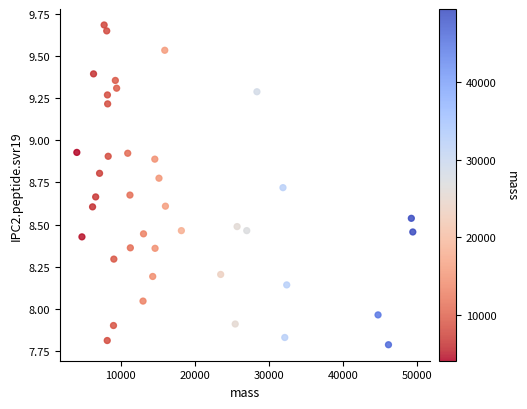

What is the range of X values (max minus min)?

45294.6